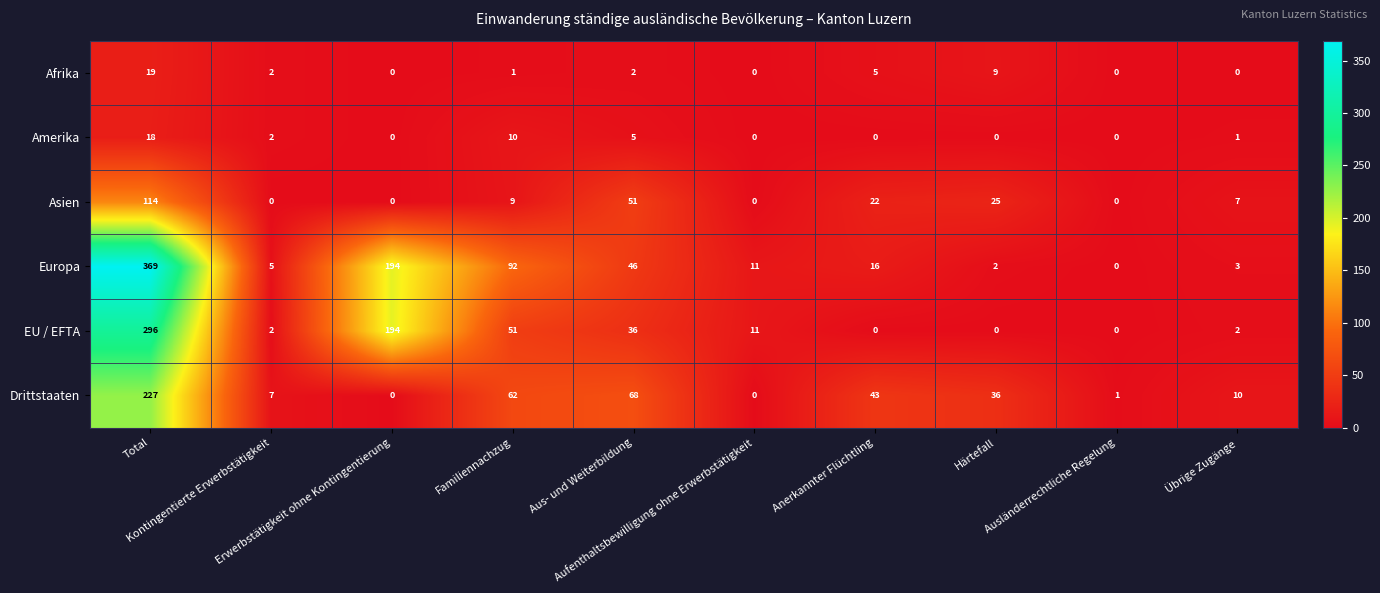

Which series changed the most between Total and Familiennachzug?

Europa